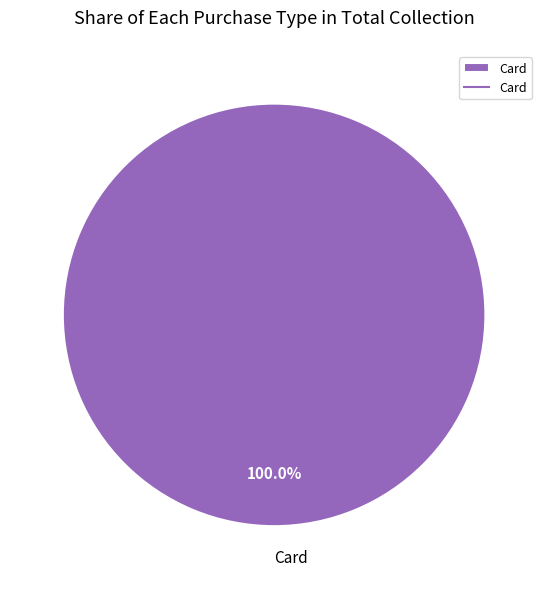

Rank the categories by value from highest to lowest.

Card